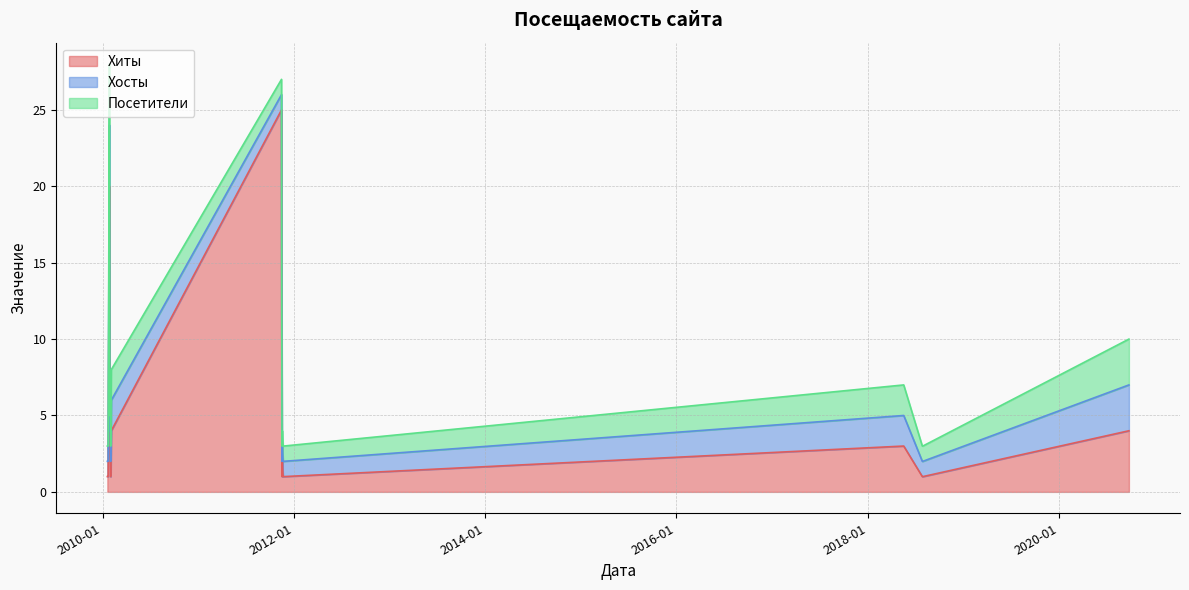

Between 2020-09-24 and 2011-11-22, which series saw the biggest shift?

Хиты